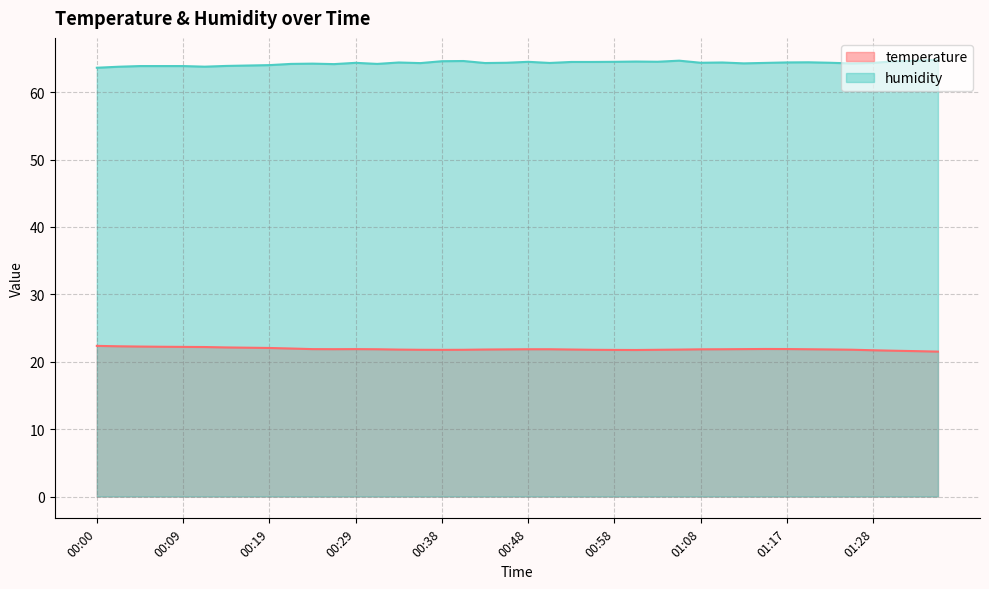

Rank the categories by temperature value from highest to lowest.

00:00, 00:02, 00:05, 00:07, 00:09, 00:12, 00:14, 00:17, 00:19, 00:21, 01:15, 01:17, 00:24, 00:29, 01:13, 00:26, 00:31, 00:48, 00:51, 01:10, 01:20, 01:08, 00:46, 01:23, 00:43, 00:53, 00:34, 01:05, 01:26, 00:36, 00:41, 00:56, 01:03, 00:38, 00:58, 01:00, 01:28, 01:31, 01:33, 01:35